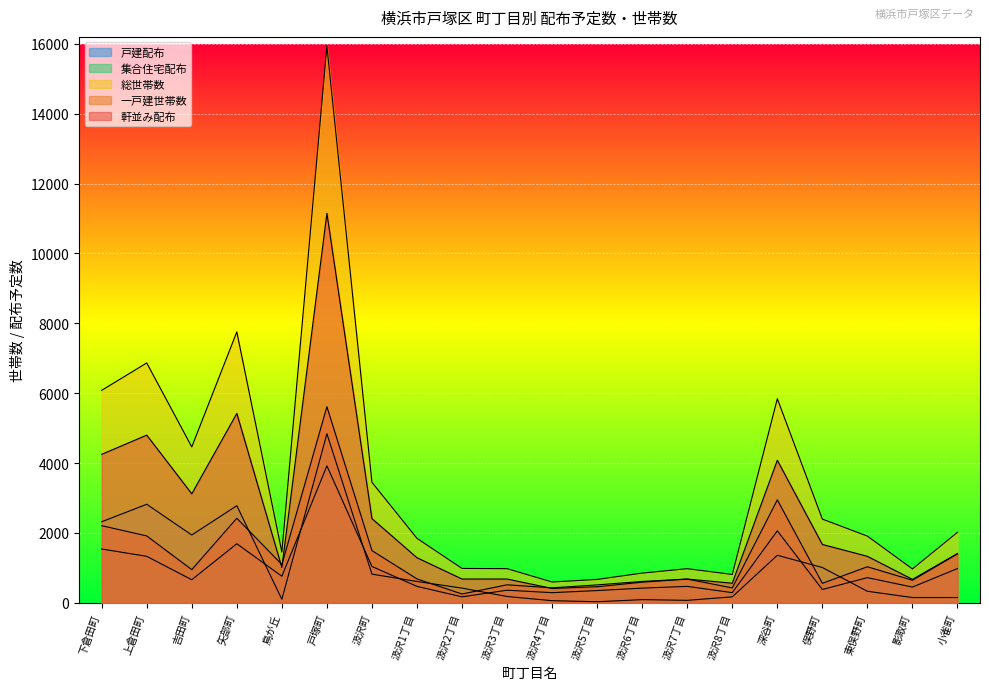

Does the chart display data point markers on the line(s)?

No